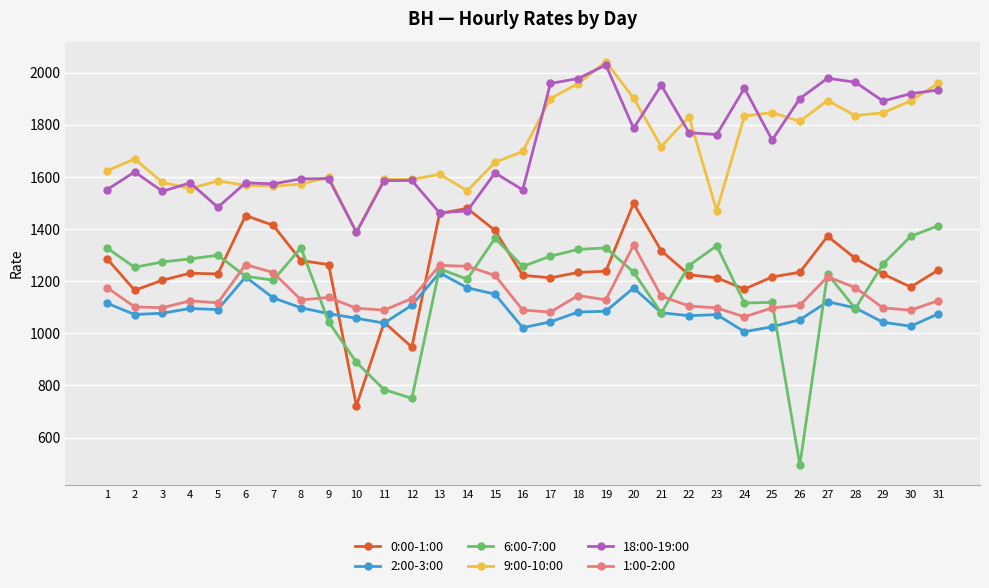

Between 2 and 28, which series saw the biggest shift?

18:00-19:00